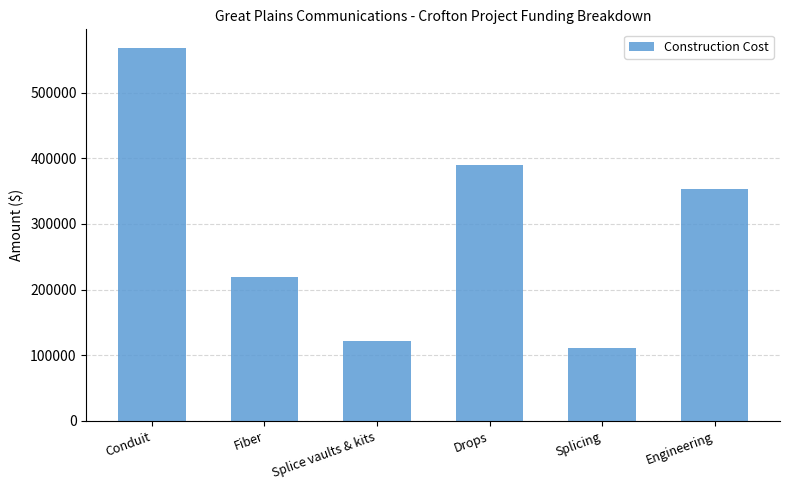

How many data points are less than 352832?

3